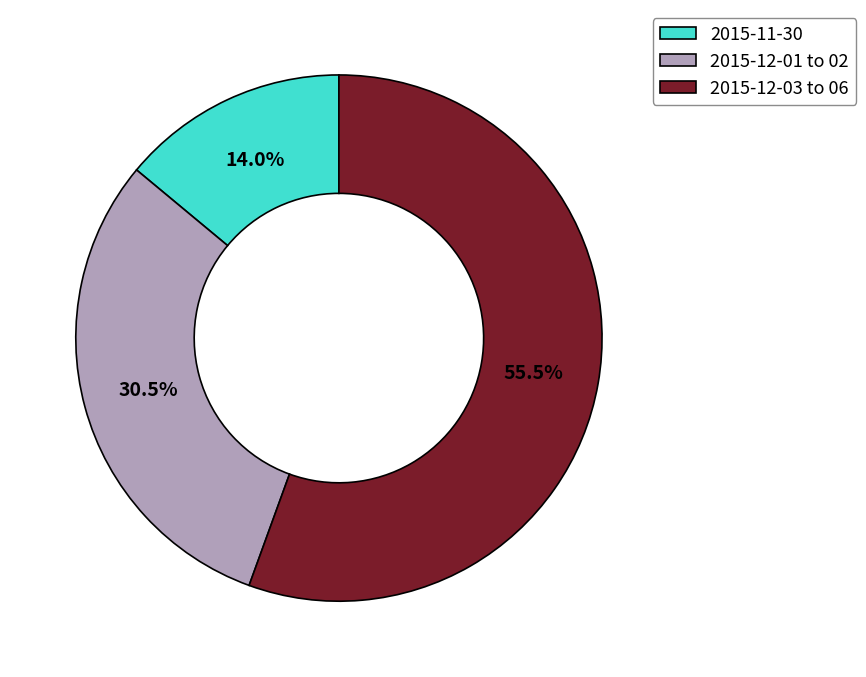

Do 2015-12-03 to 06 and 2015-12-01 to 02 together represent more than half of the pie?

Yes